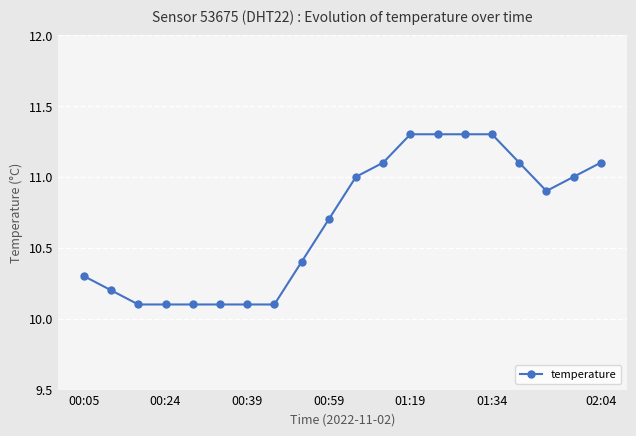

What is the value of the 8th point from the left?

10.1